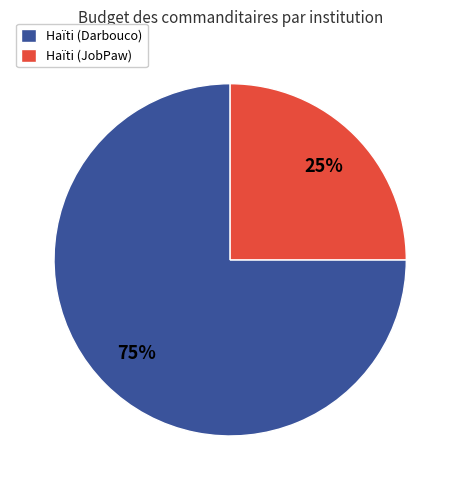

What percentage is the Haïti (Darbouco) slice, to the nearest percent?

75%